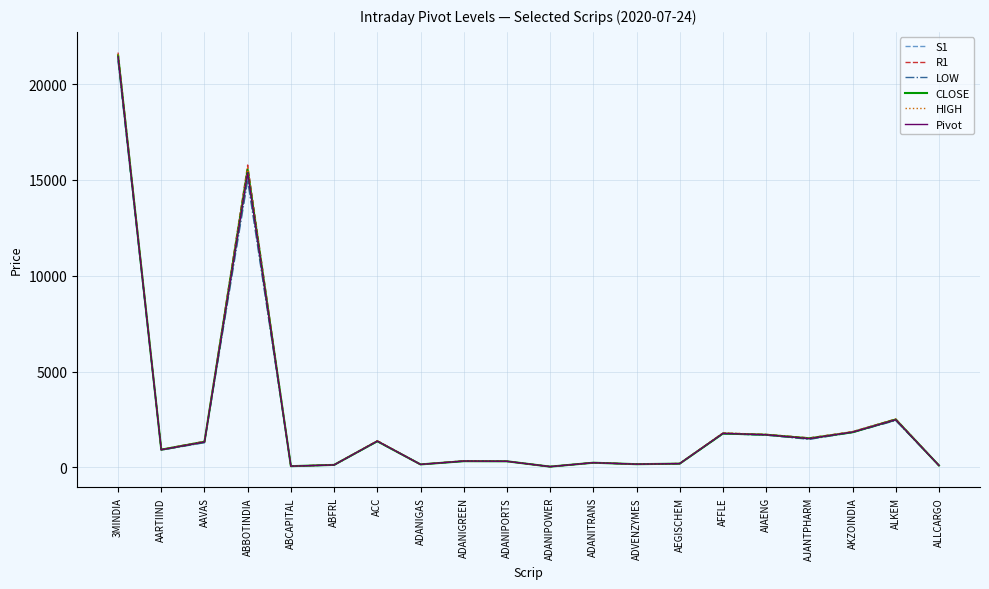

Which series has the widest spread of values?

R1